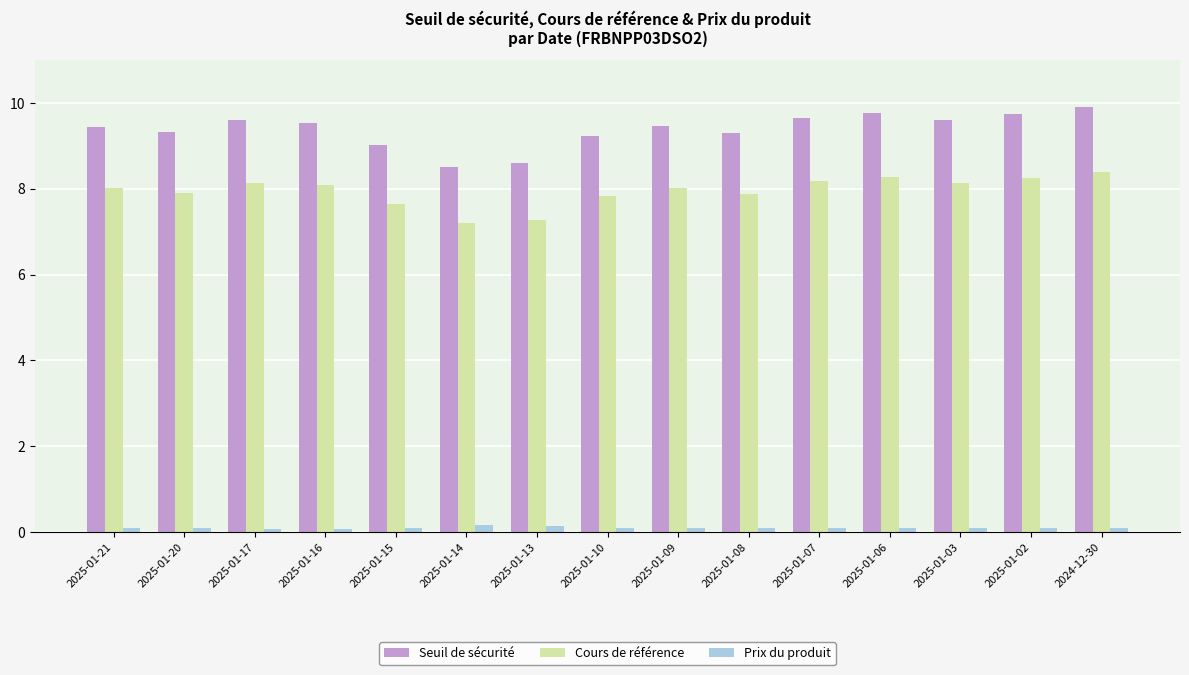

How many groups of bars are there?

15